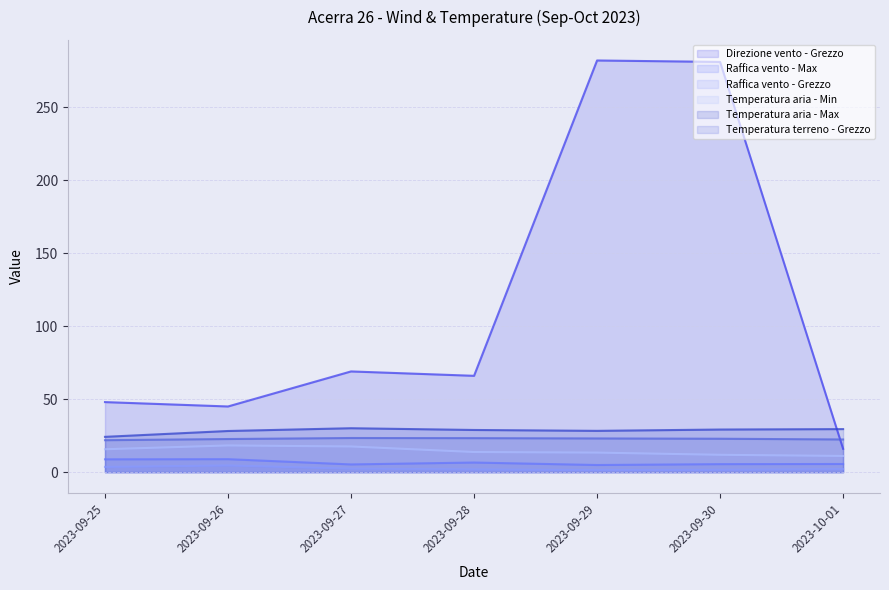

In Temperatura aria - Max, how many points are higher than both neighbors (excluding endpoints)?

1